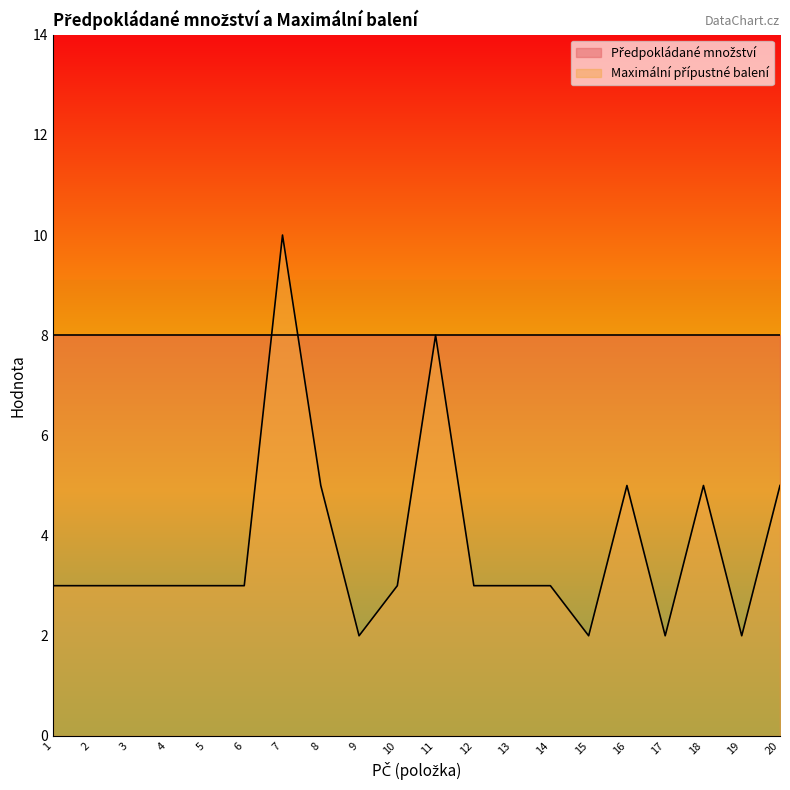

What is the sum of the values at 6 and 11?

11